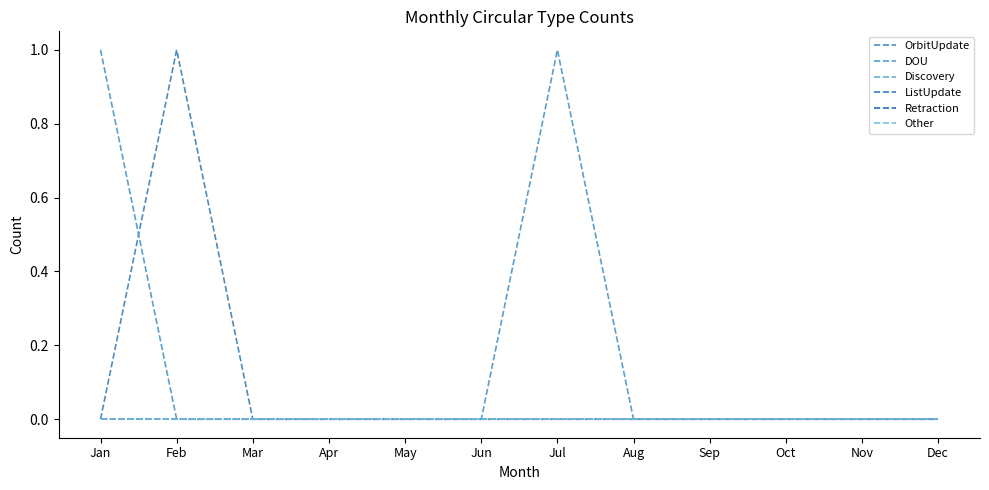

What is the spread (max minus min) of values at Jul?

1